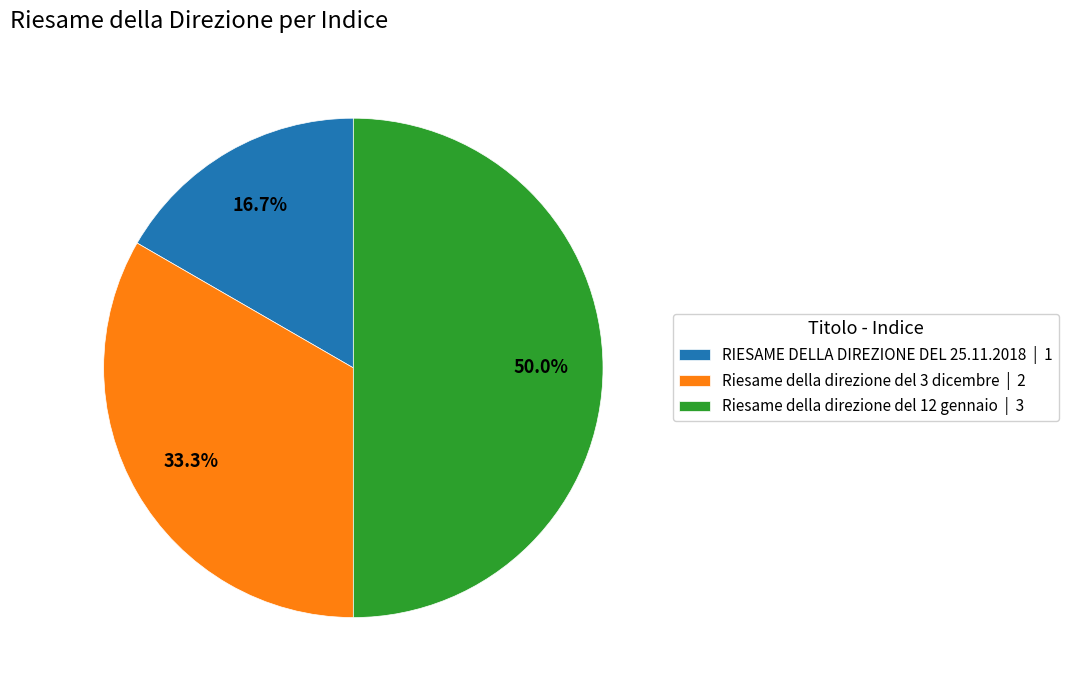

How much of the chart is everything except Riesame della direzione del 3 dicembre?

66.7%